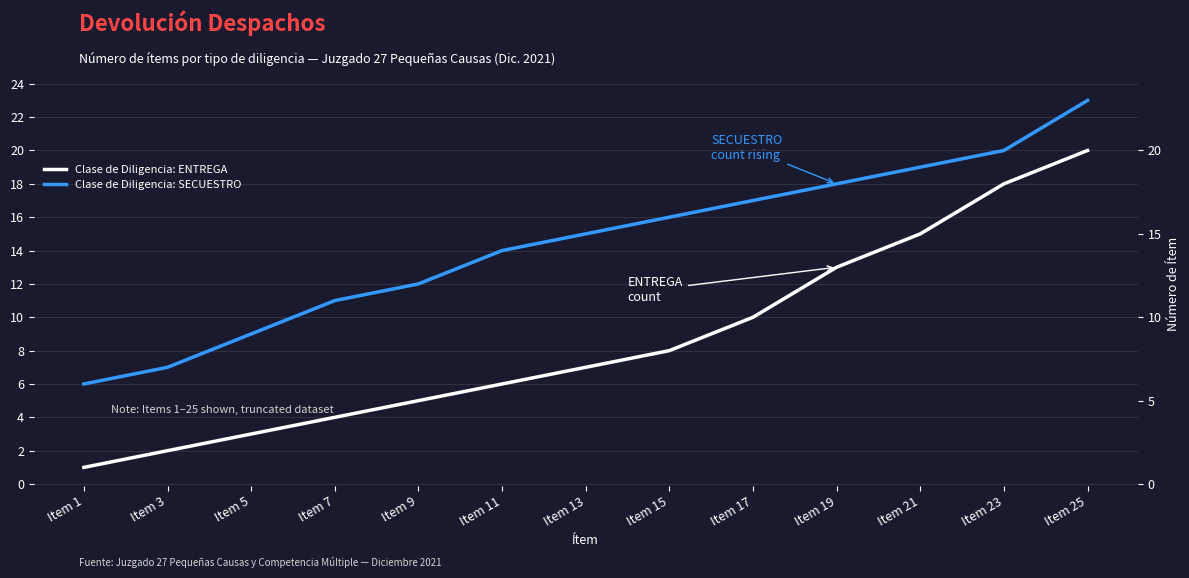

How many lines are shown in the chart?

2